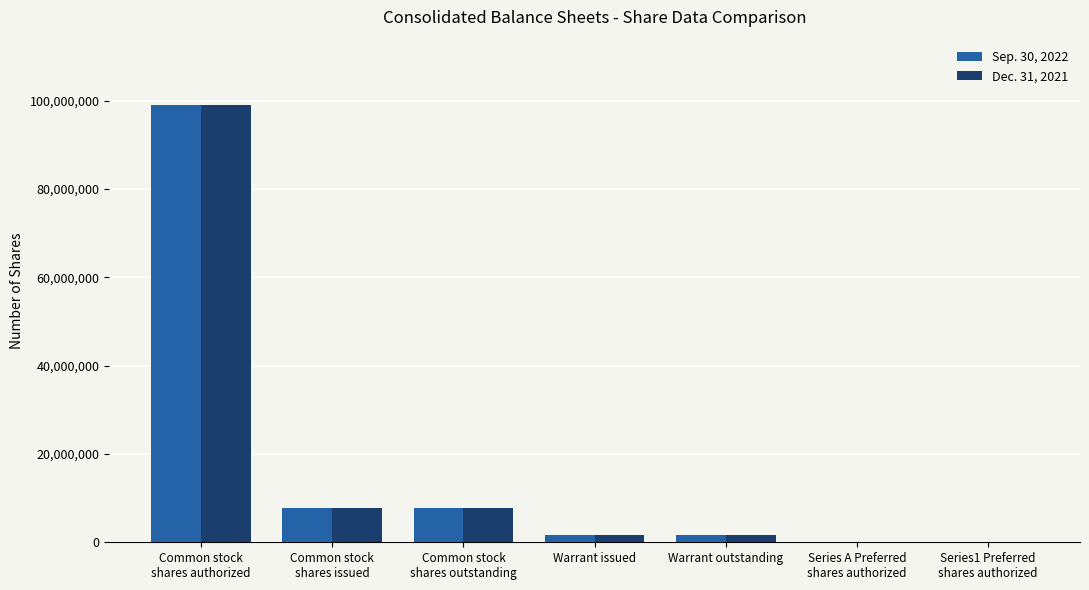

True or false: Dec. 31, 2021 has a value of 12162949 at Common stock
shares outstanding.

False